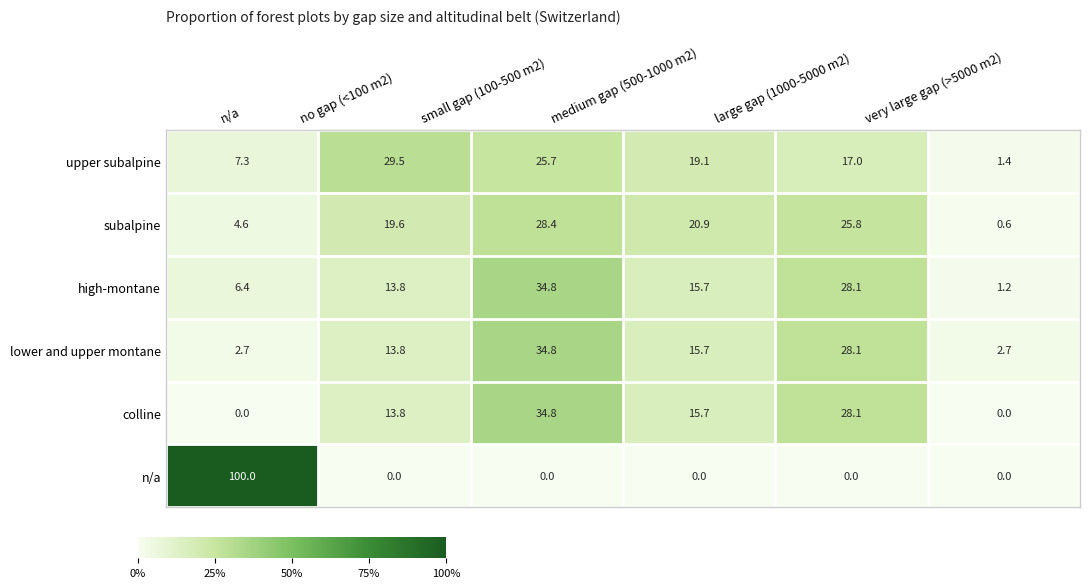

At which label does colline first exceed 15?

small gap (100-500 m2)